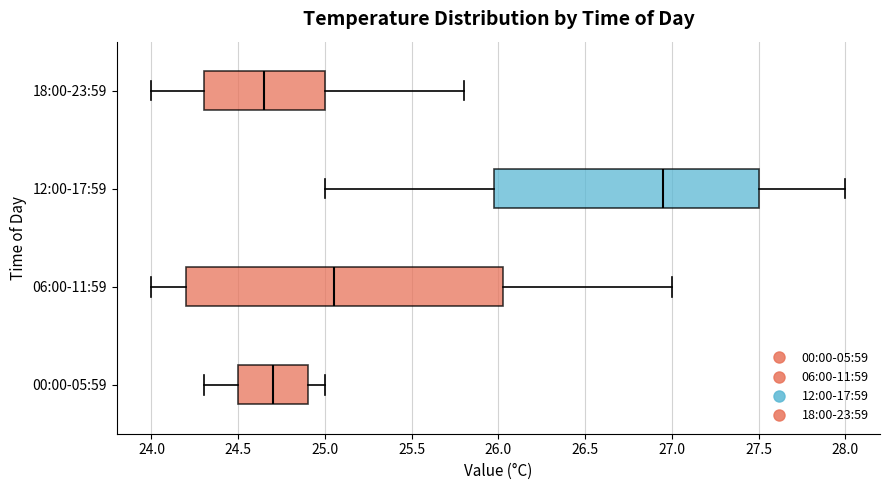

Which box is the widest, from its left edge to its right edge?

06:00-11:59